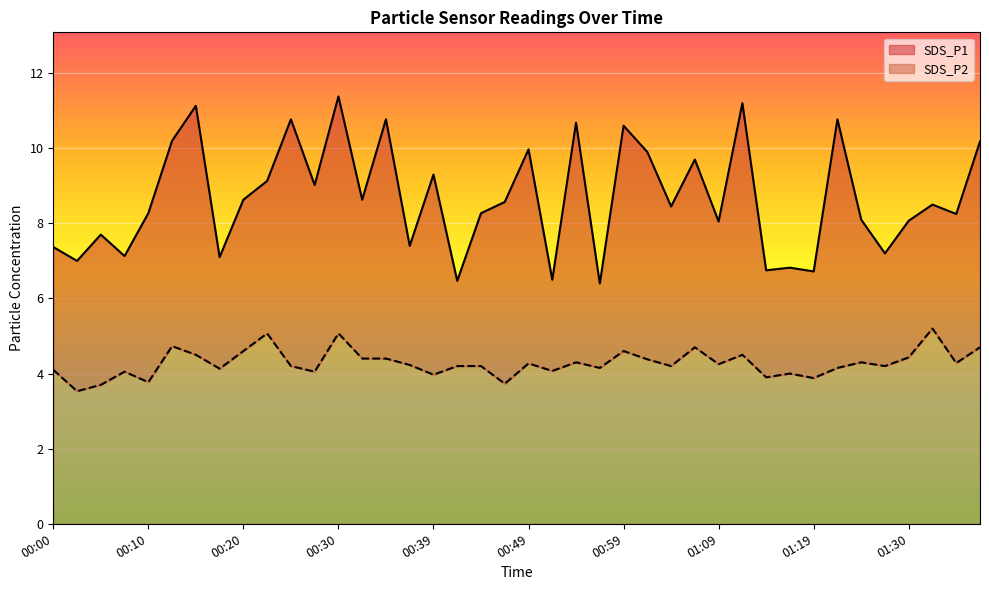

True or false: SDS_P1 has a value of 3.0 at 00:34.

False